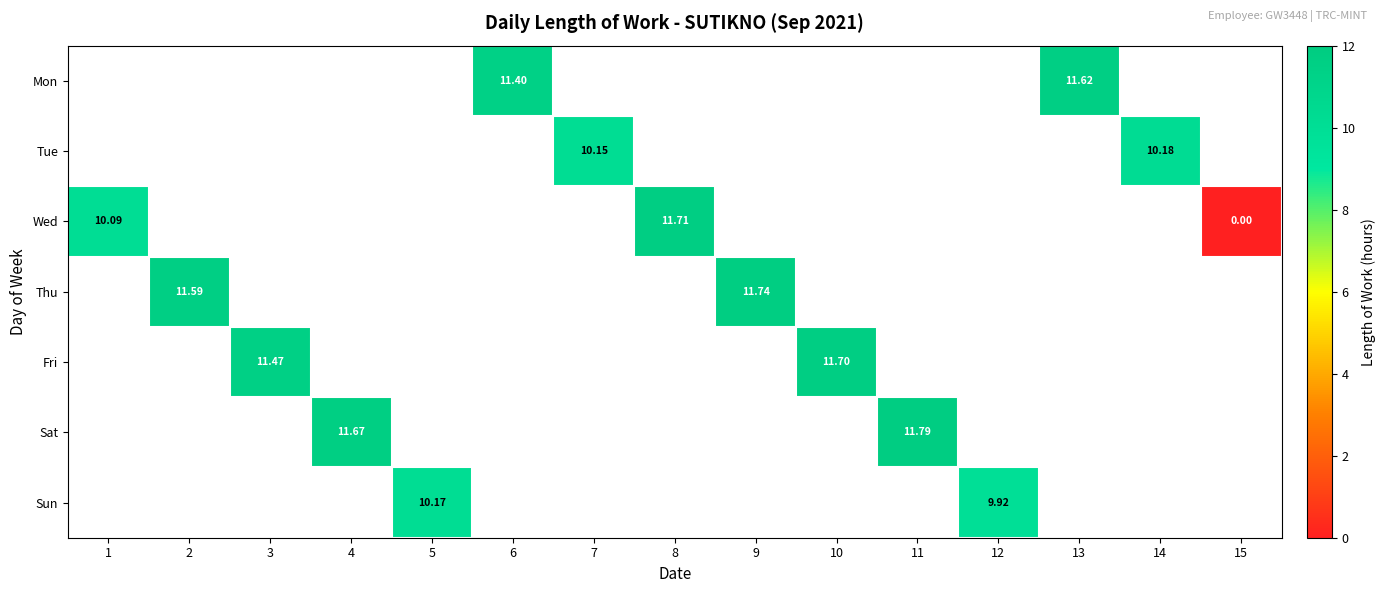

List the series in order of their overall mean, highest first.

Mon, Tue, Wed, Thu, Fri, Sat, Sun